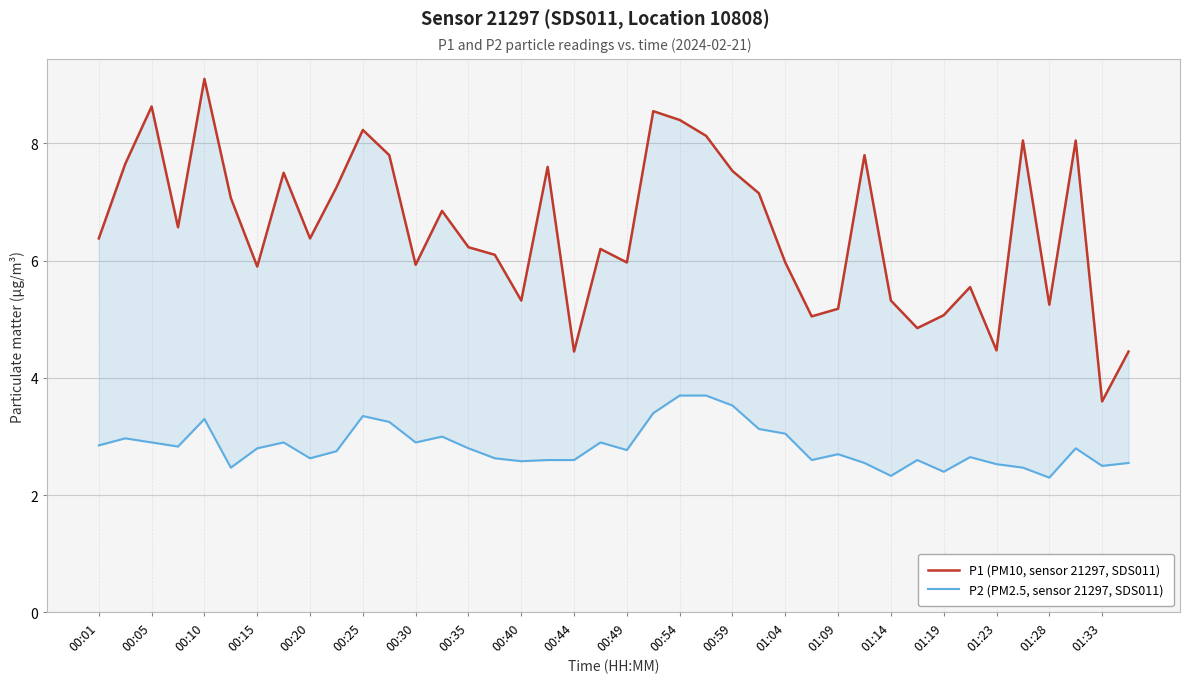

How many lines are shown in the chart?

2